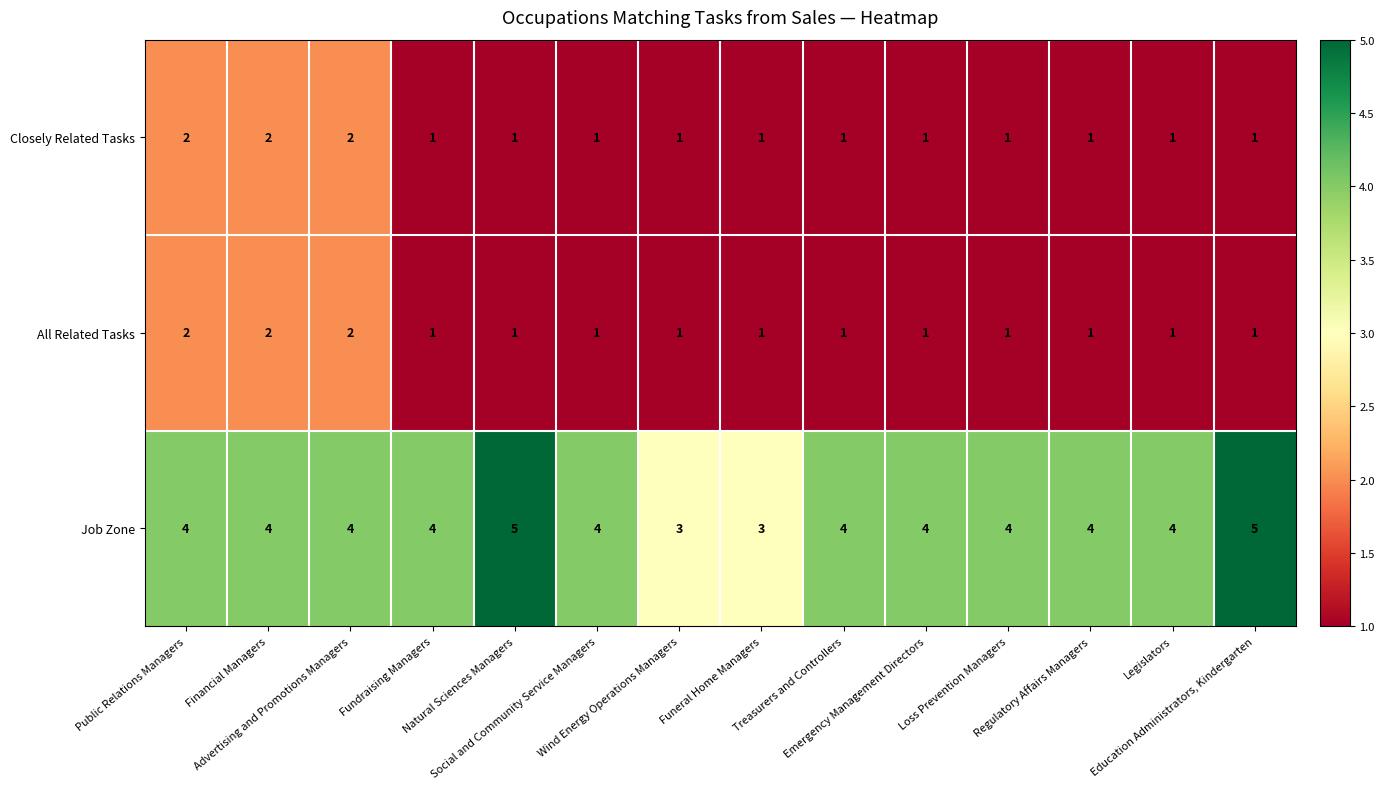

What is the average value of the Job Zone series?

4